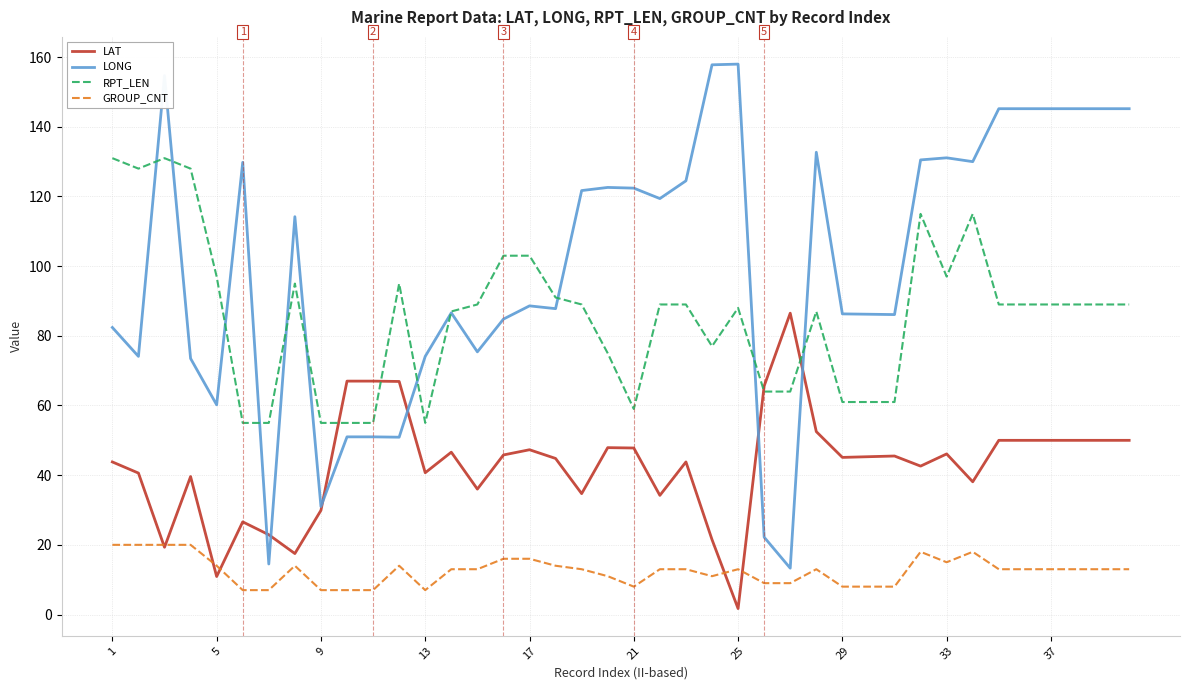

What is the average value of the RPT_LEN series?

85.8